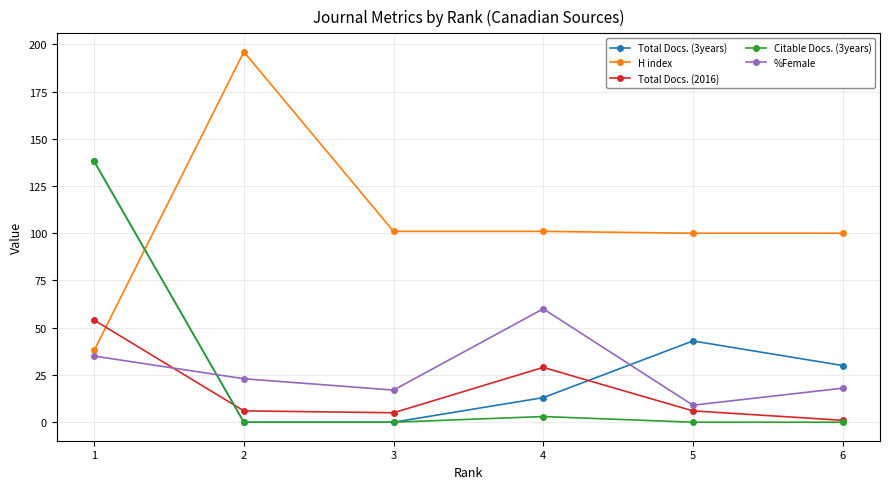

How many categories are shown in the chart?

6